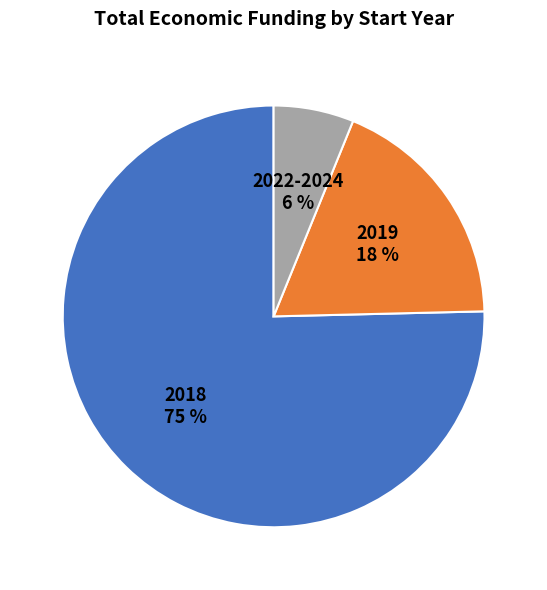

The 2018 slice represents 43% of the pie. True or false?

False